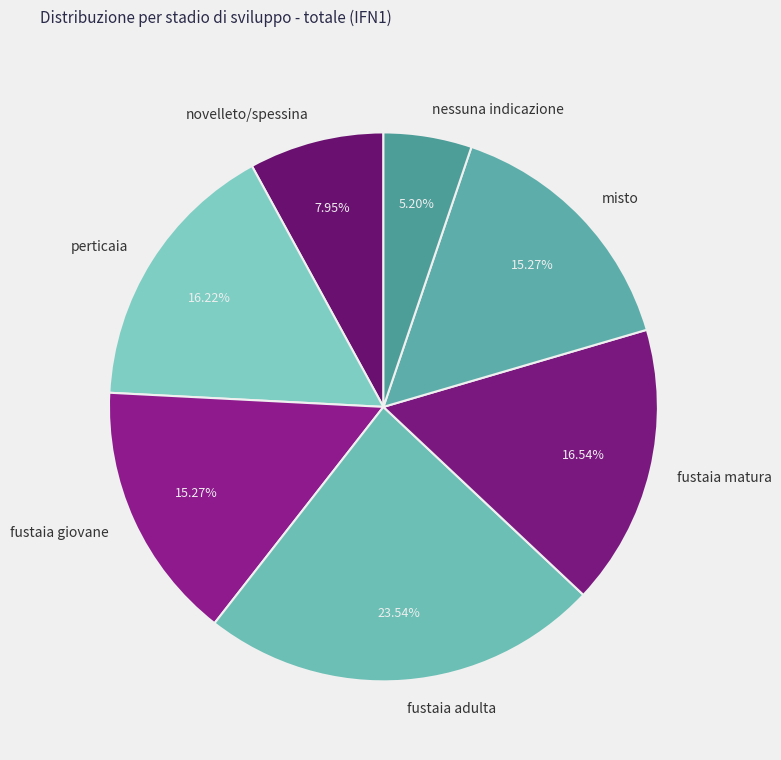

To the nearest percent, what portion does perticaia represent?

16%